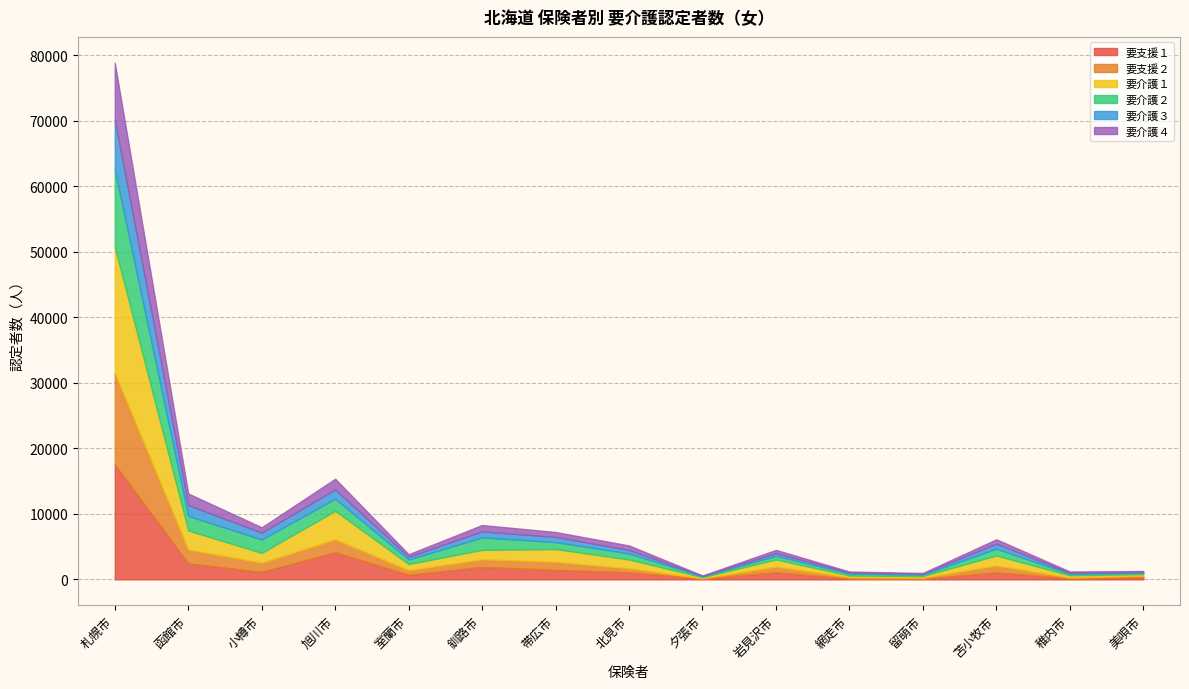

Which series ends up on top after the final intersection of 要介護４ and 要支援２?

要支援２